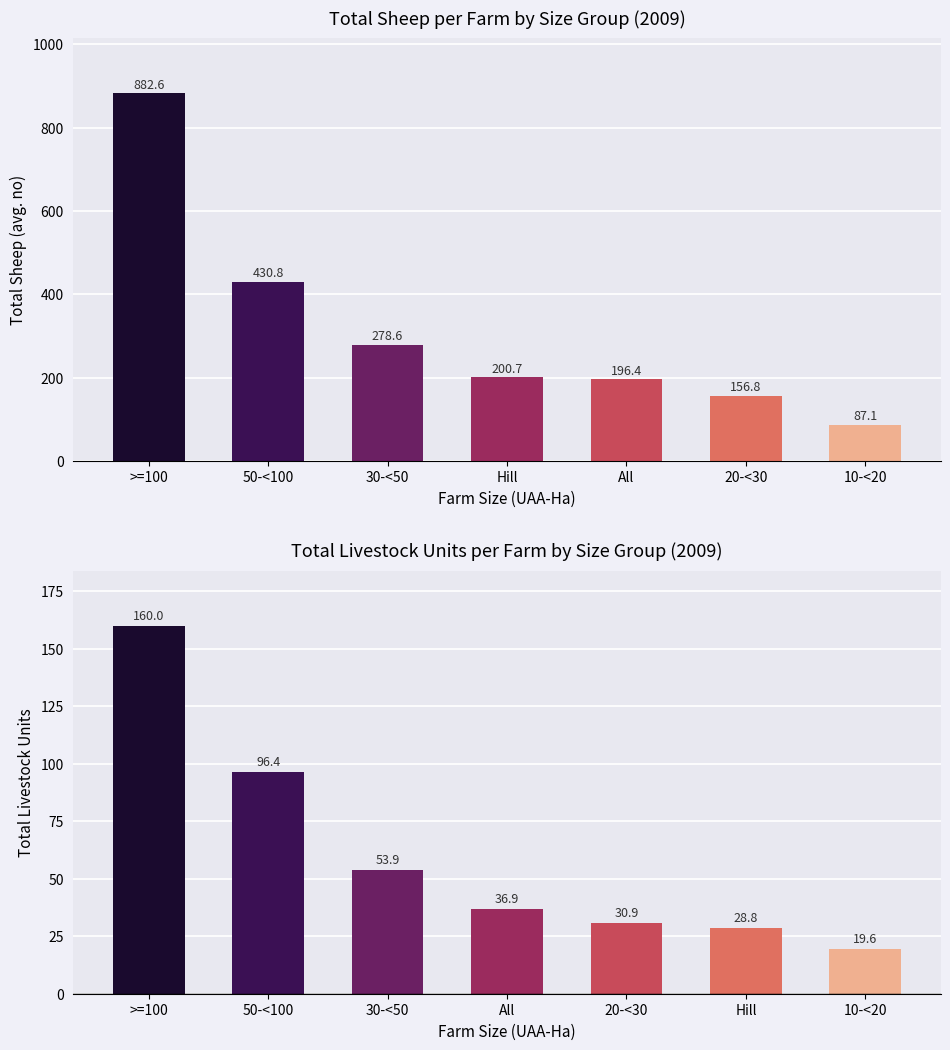

Read the Total Sheep value at All.

196.4